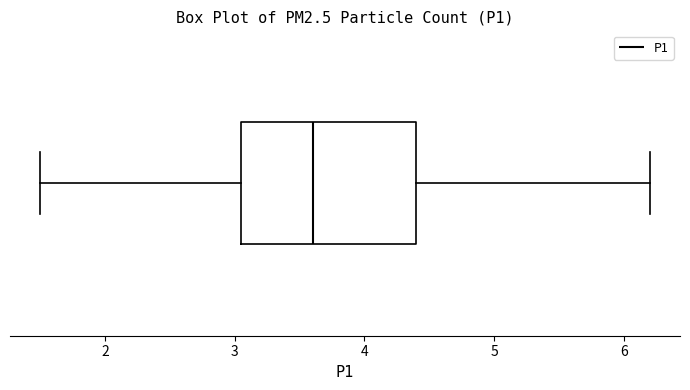

Read this box plot against the x-axis: the position of the median line, the range covered by the box, and the ends of both whiskers. The values are not printed on the chart, so give them approximately, as read against the axis.

median 3.6, box 3.0 to 4.4, whiskers 1.5 to 6.2